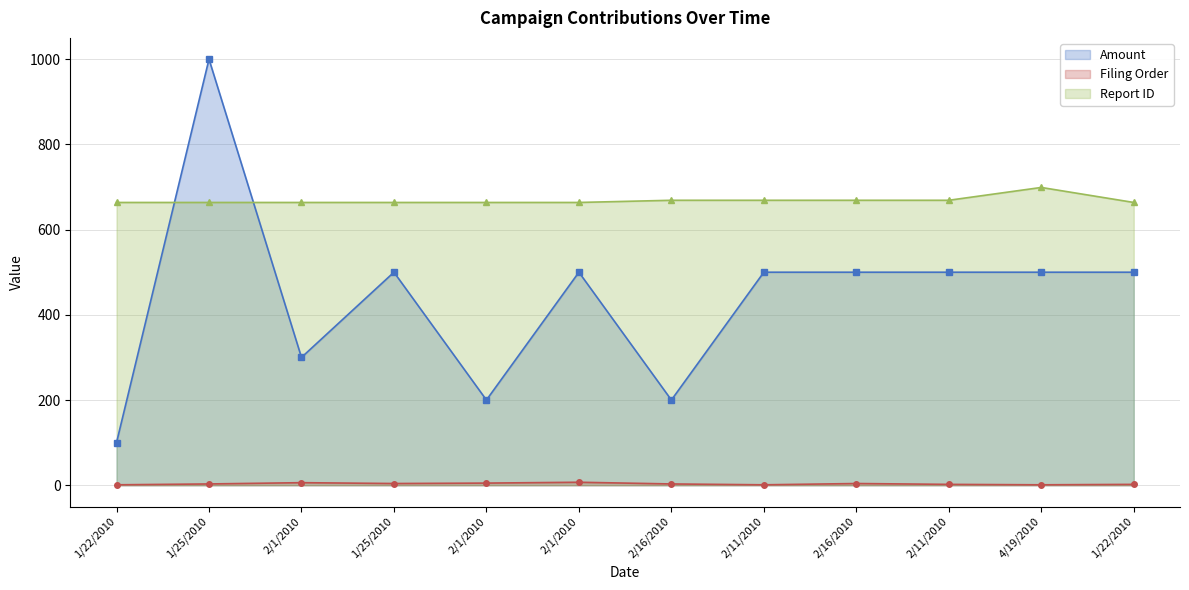

Which series has the widest spread of values?

Amount